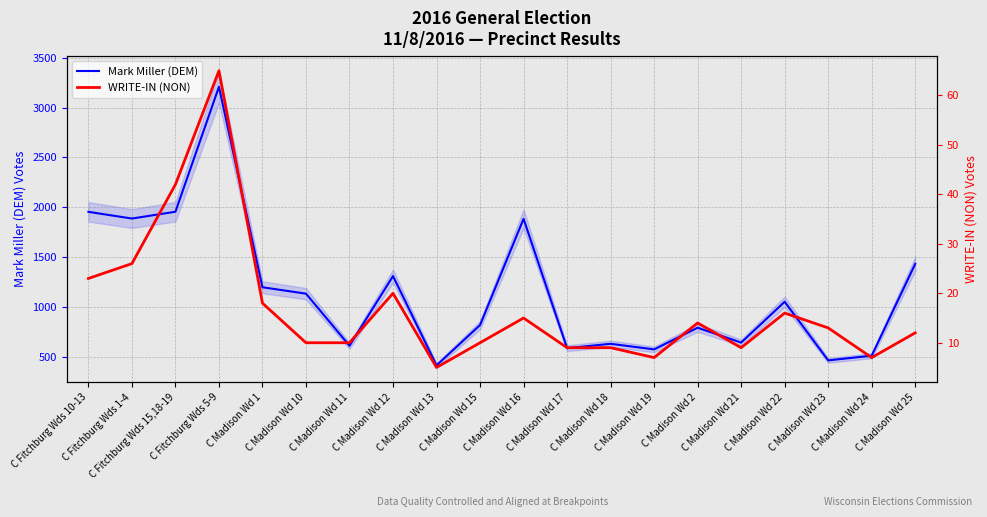

Rank the series at C Madison Wd 17 from lowest to highest value.

WRITE-IN (NON), Mark Miller (DEM)